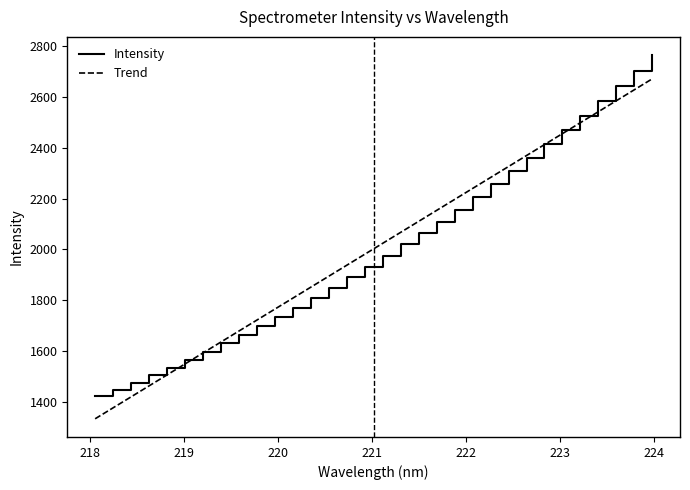

Is this an area chart (filled region under the line)?

No